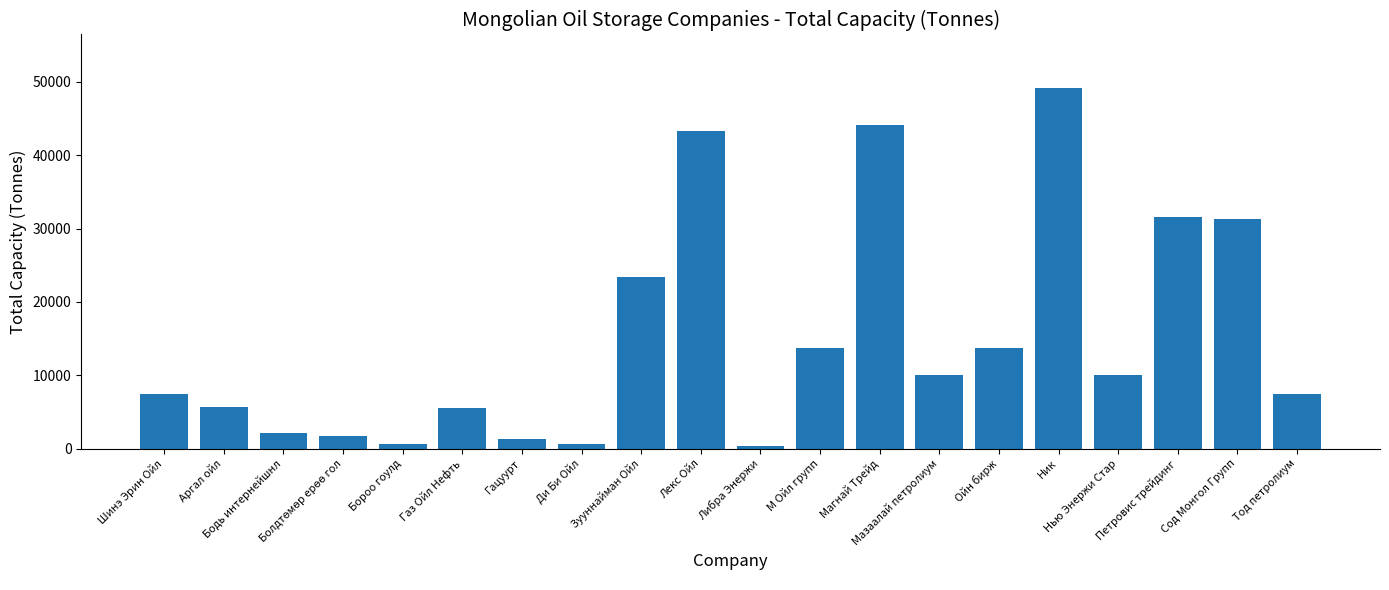

The chart shows a value of 72370.2 at Ник. True or false?

False